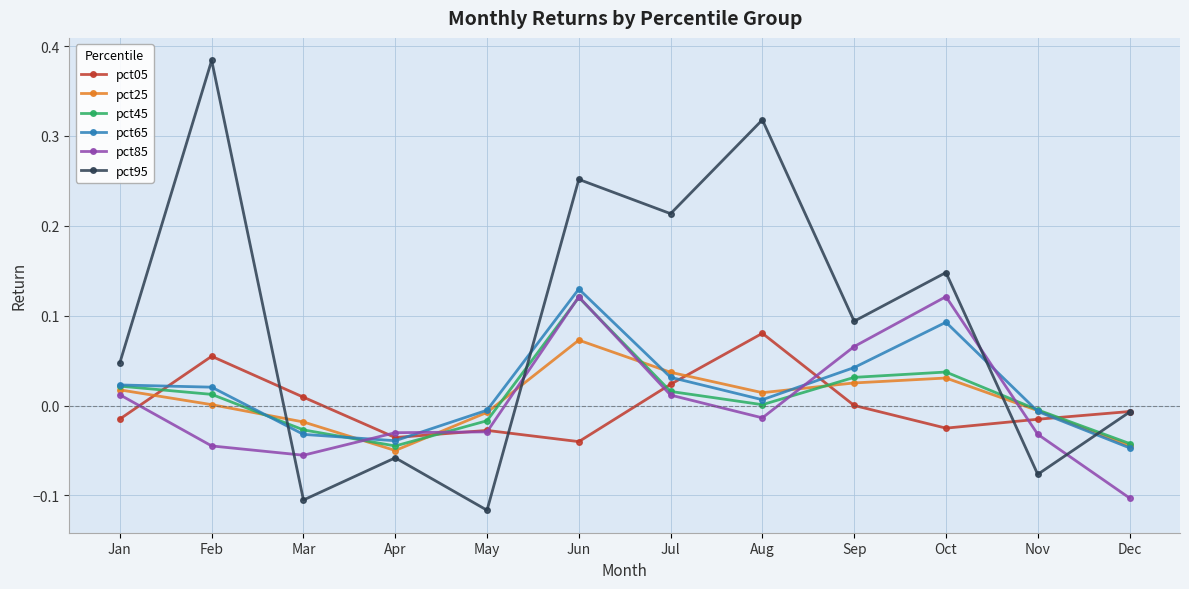

Which series has the largest range (max minus min)?

pct95